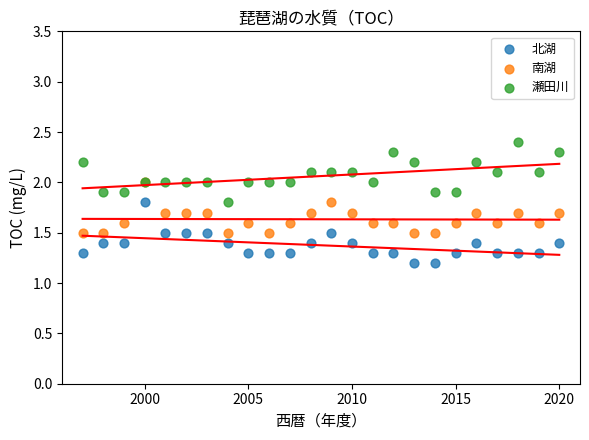

What are all the series names shown in the legend?

北湖, 南湖, 瀬田川